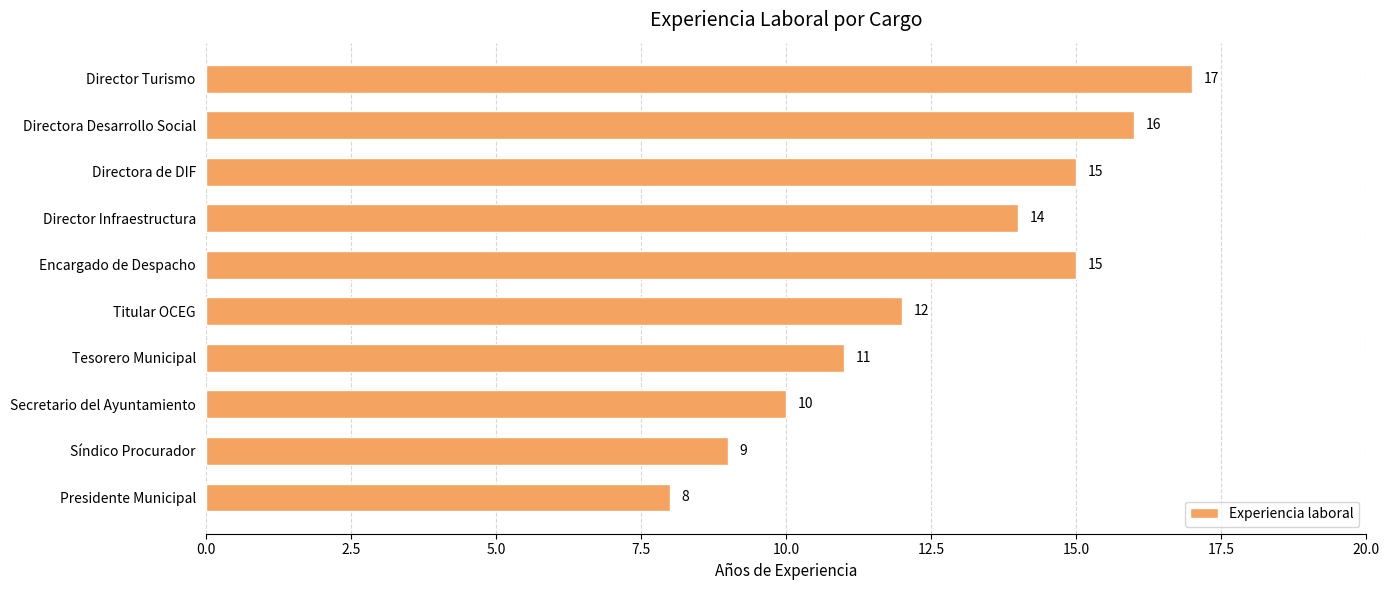

Does the chart contain stacked bars?

No